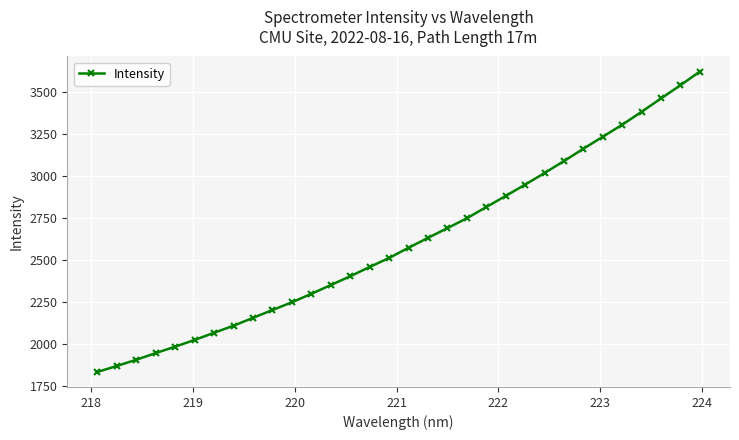

What is the value of the 10th point from the left?

2202.6